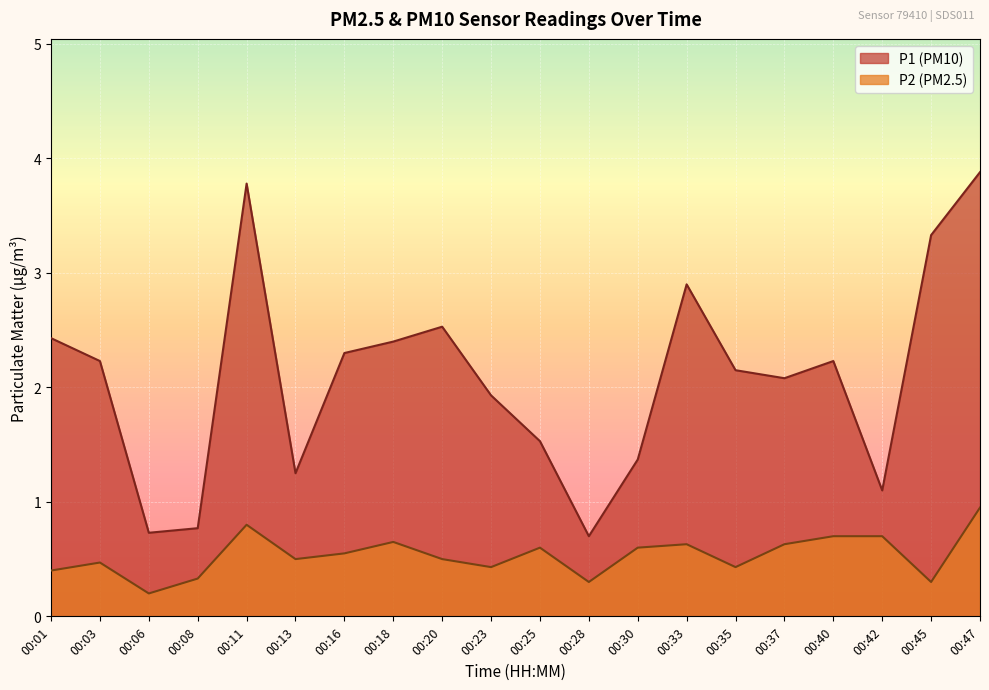

Does the chart display data point markers on the line(s)?

No